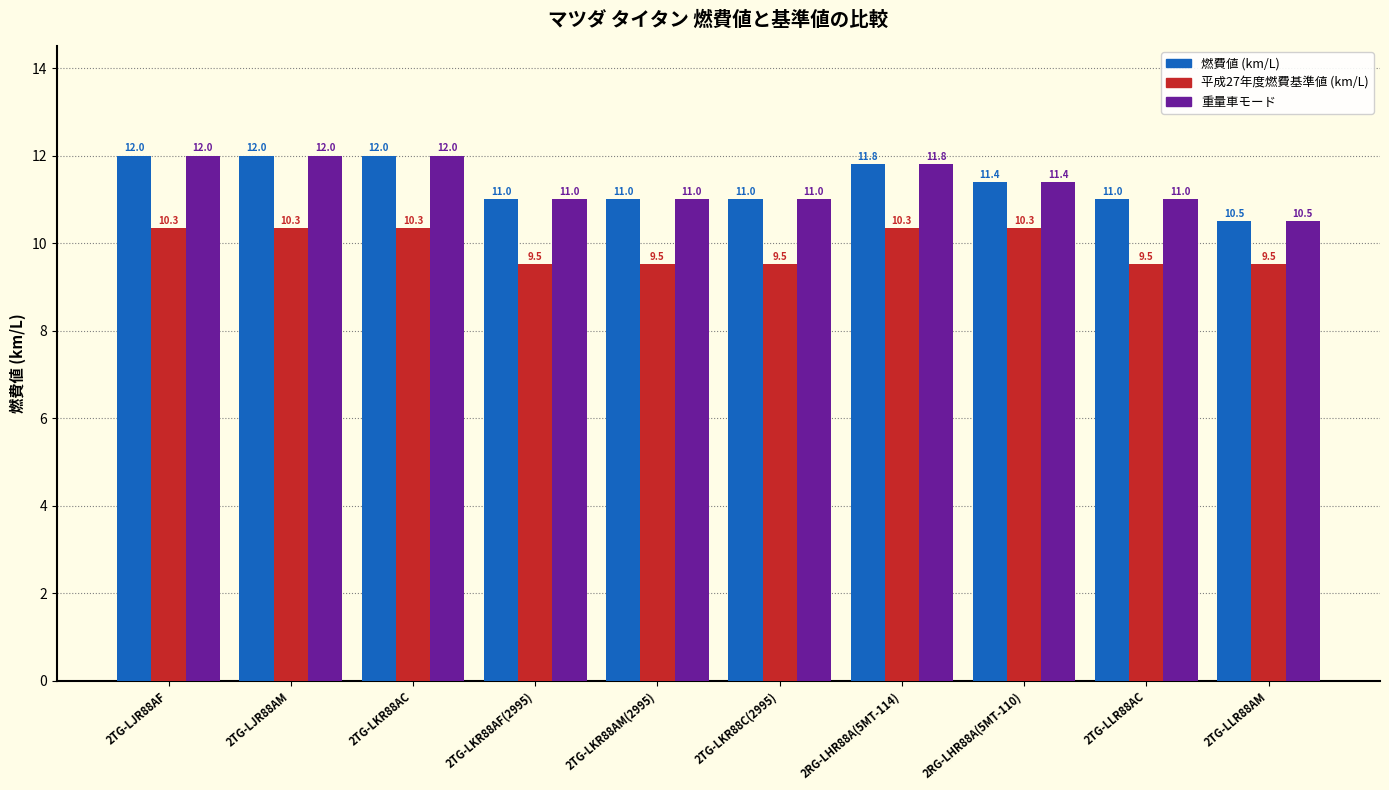

What position from the right is 2TG-LLR88AC?

2